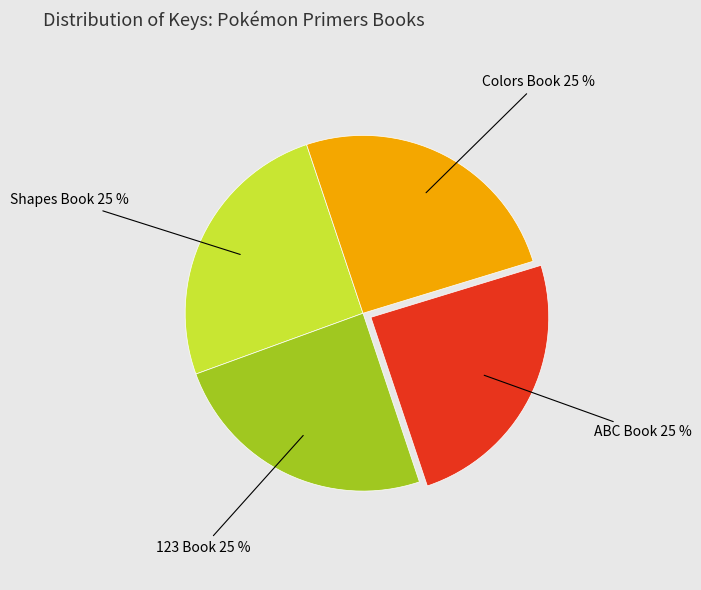

To the nearest percent, what is the average slice percentage?

25%